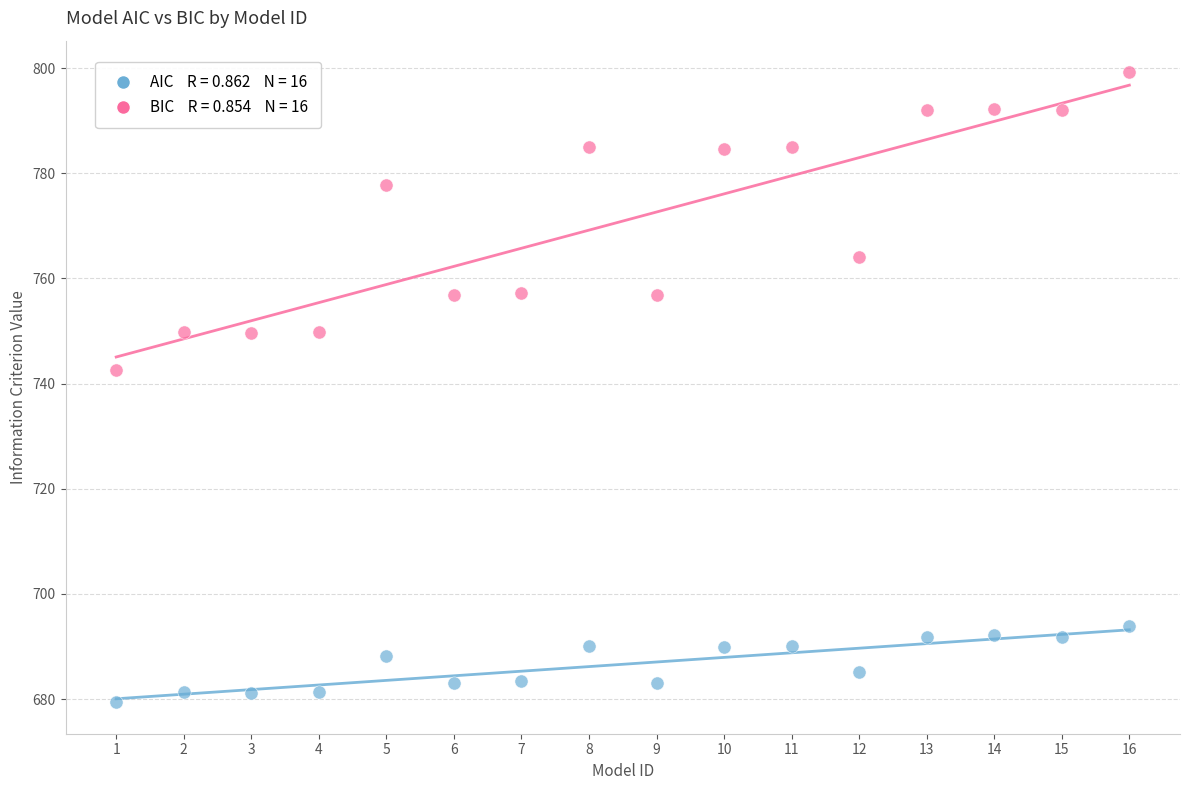

Across all series, what Y value is closest to 739?

742.6